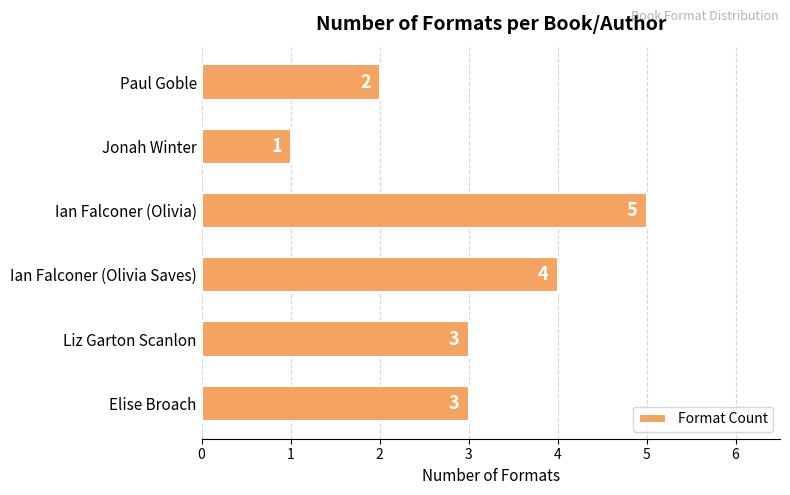

Reading bottom to top, transcribe all the data shown in this chart.

Elise Broach=3	Liz Garton Scanlon=3	Ian Falconer (Olivia Saves)=4	Ian Falconer (Olivia)=5	Jonah Winter=1	Paul Goble=2